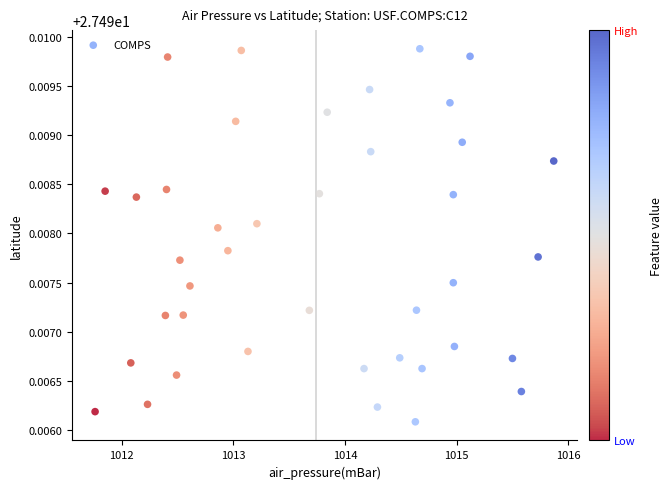

What is the range of X values (max minus min)?

4.1